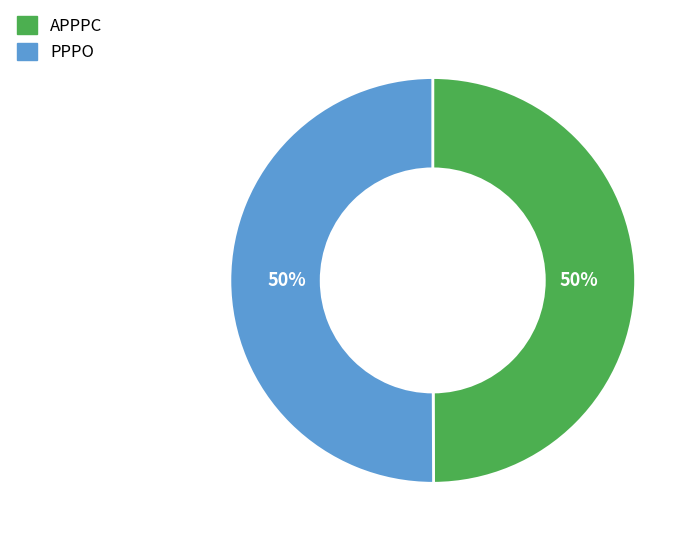

Is it true that PPPO is 50% of the pie?

True